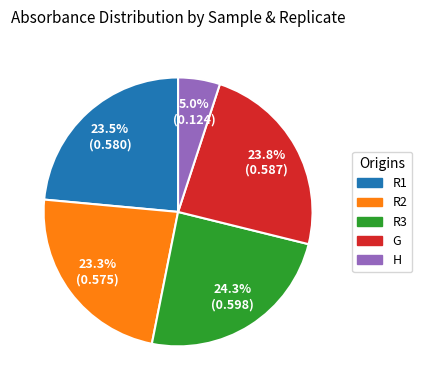

Combined, what portion of the pie is H and R3?

29.3%